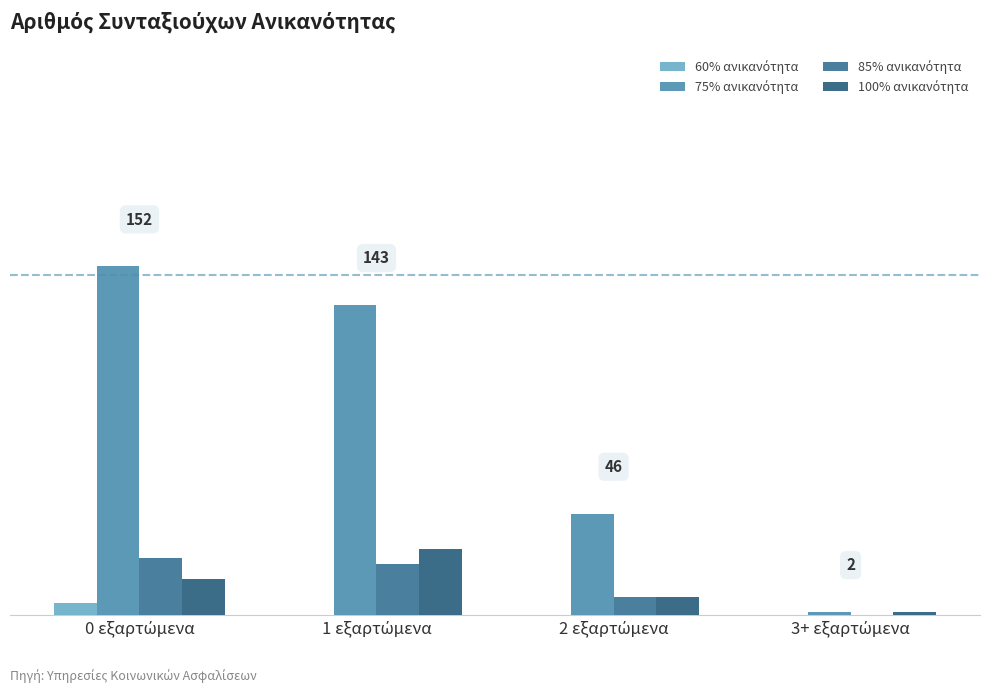

What is the total value across all series at 3+ εξαρτώμενα?

2